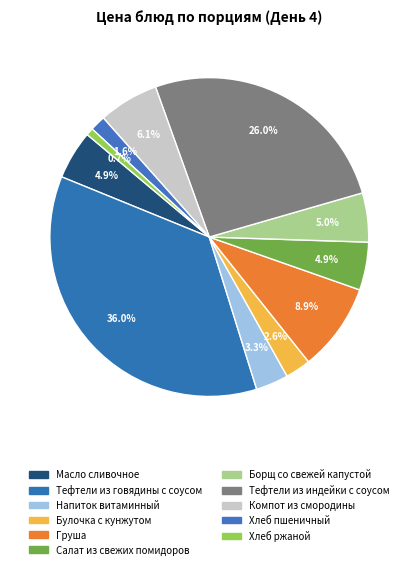

True or false: Напиток витаминный accounts for 17% of the total.

False